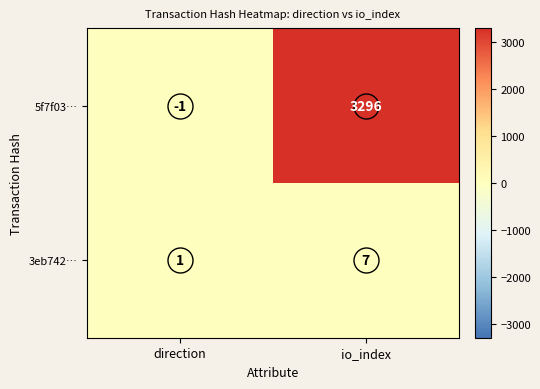

Rank the series by their maximum value, from highest to lowest.

5f7f03…, 3eb742…